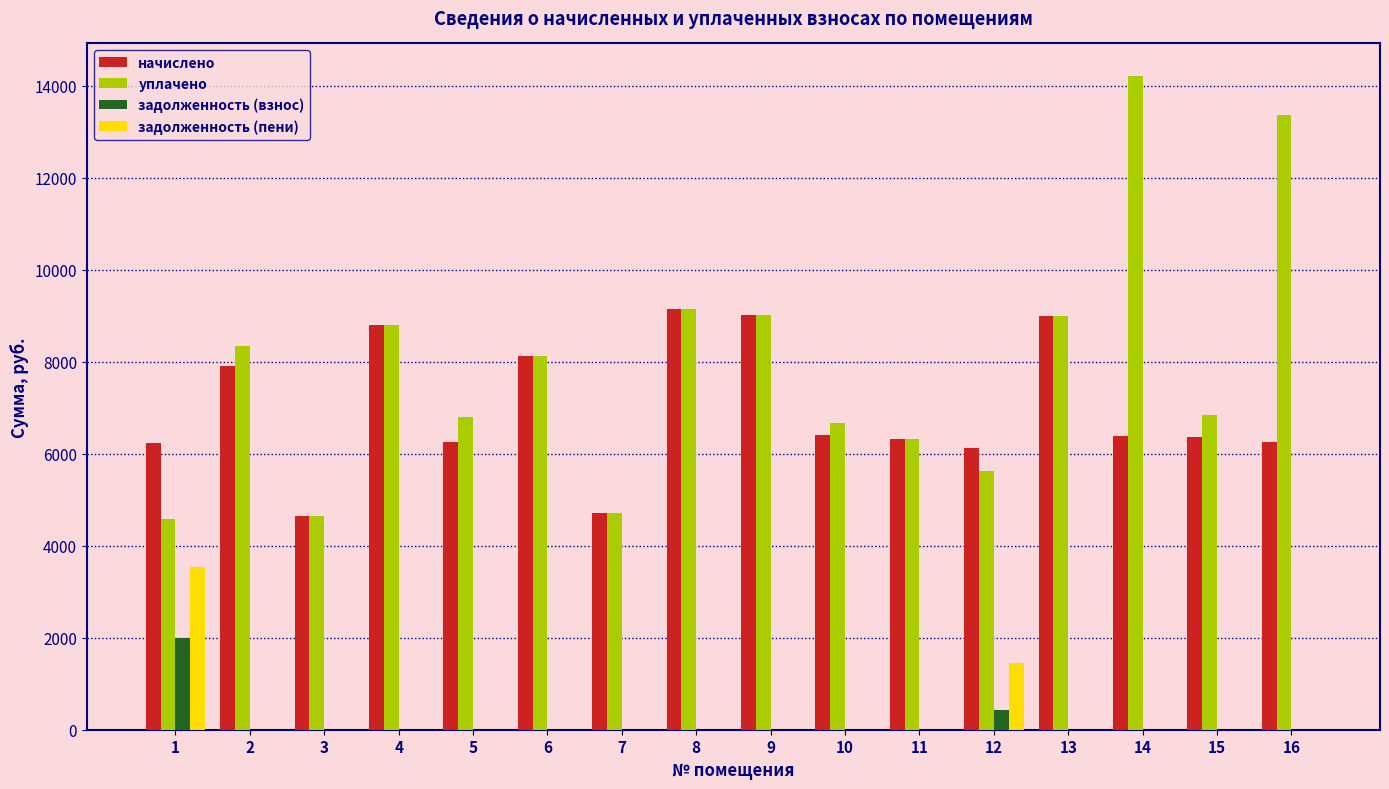

What is the maximum value shown in the chart?

14211.4